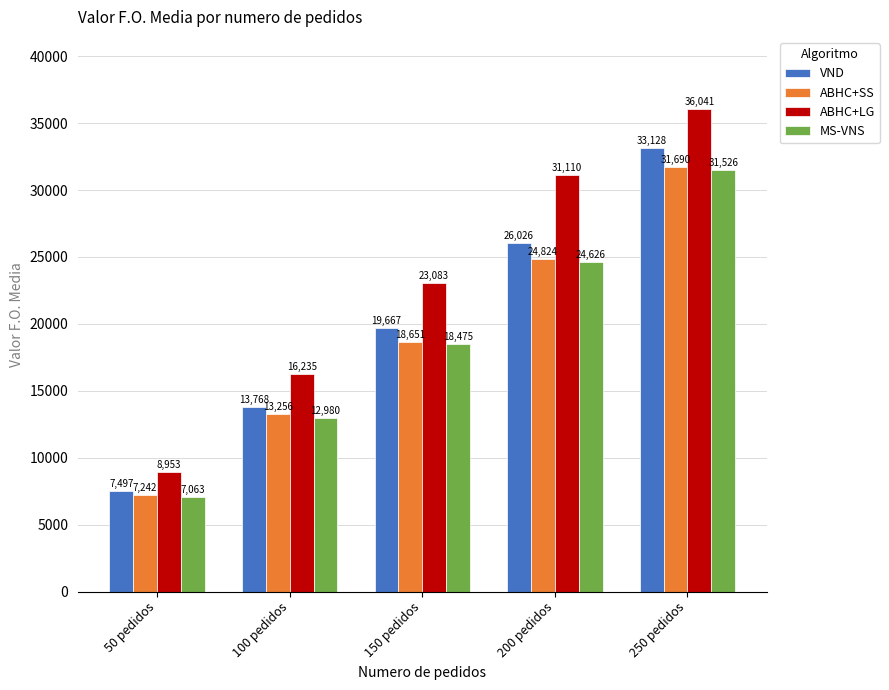

What is the lowest value of the MS-VNS series?

7063.0